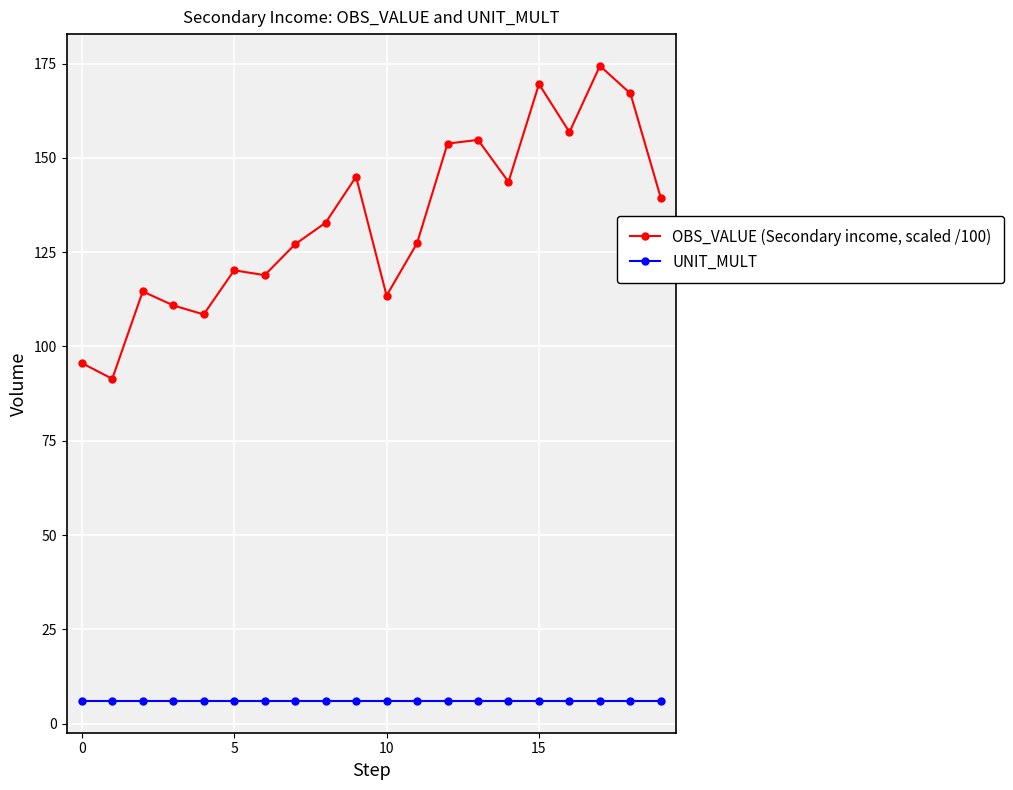

Rank the series by their maximum value, from lowest to highest.

UNIT_MULT, OBS_VALUE (Secondary income, scaled /100)